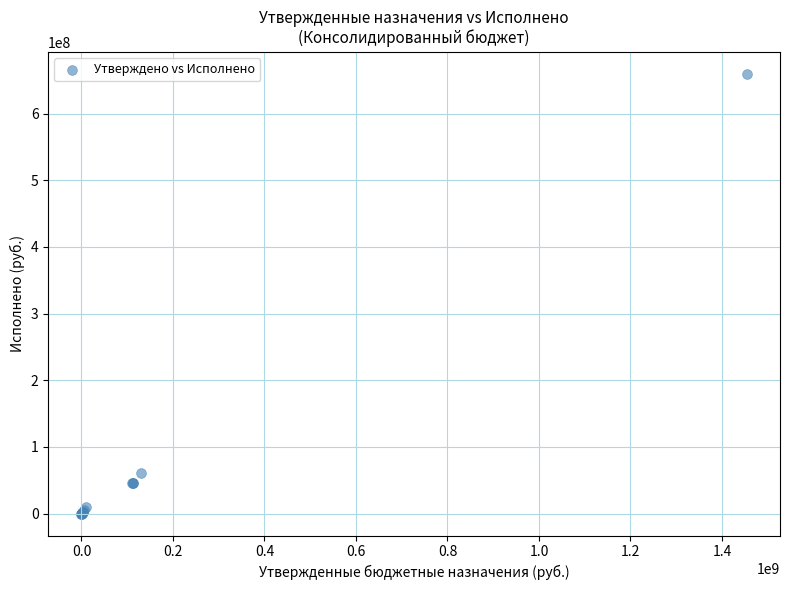

What Y value in the scatter plot is closest to 329958766?

60353202.1